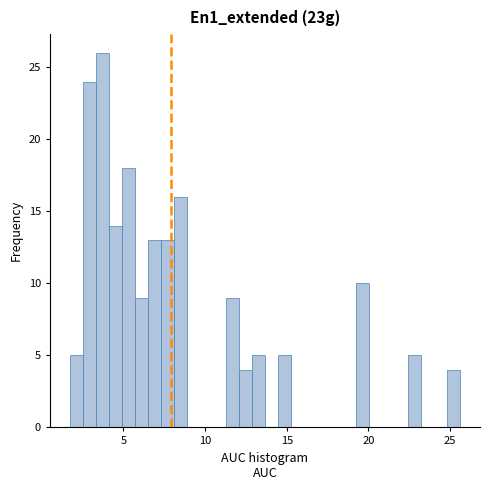

Around what value on the x-axis is the tallest bar? Give the approximate position of its centre, as read against the axis.

3.5